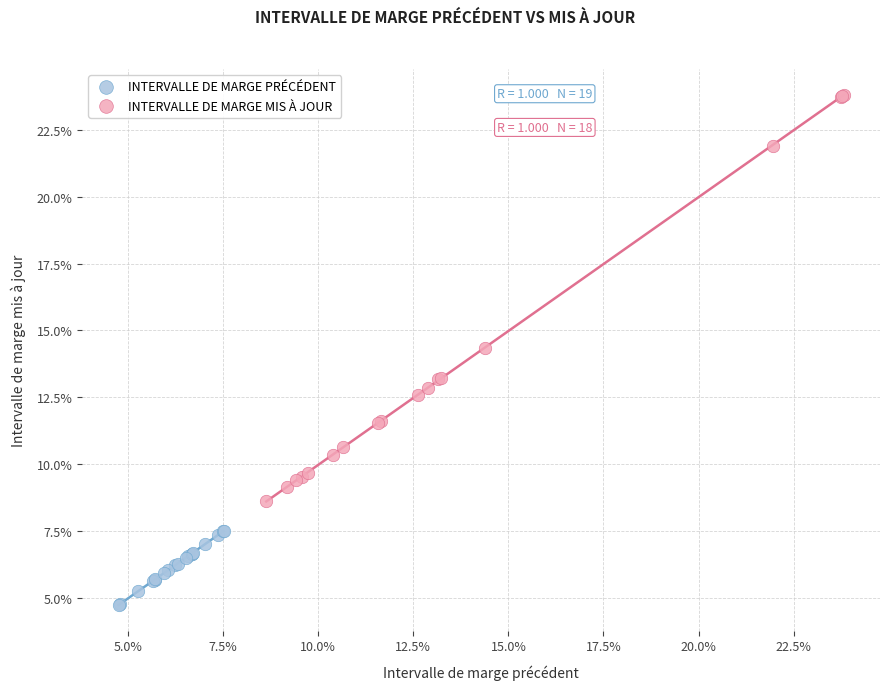

Which series reaches the maximum Y coordinate?

INTERVALLE DE MARGE MIS À JOUR